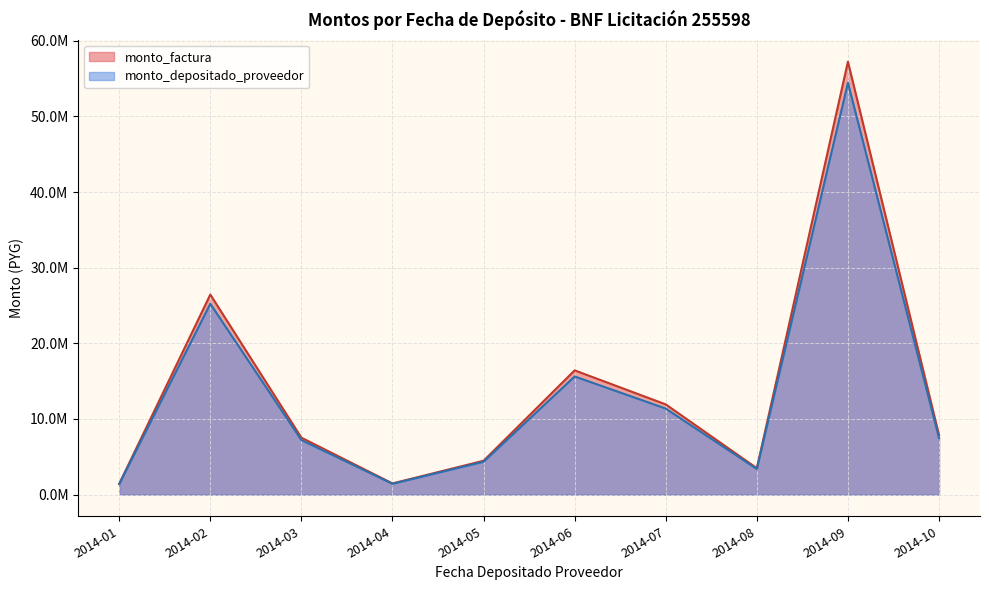

Does the chart display data point markers on the line(s)?

No